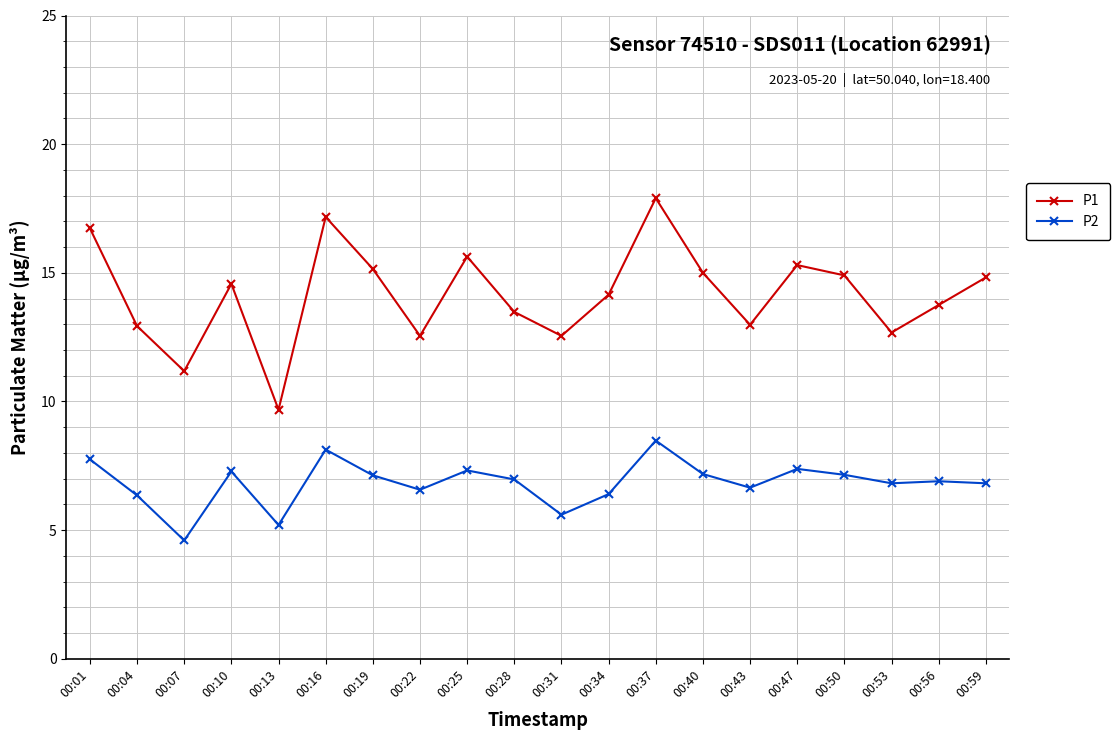

Where does the P1 series first go above 14?

00:01